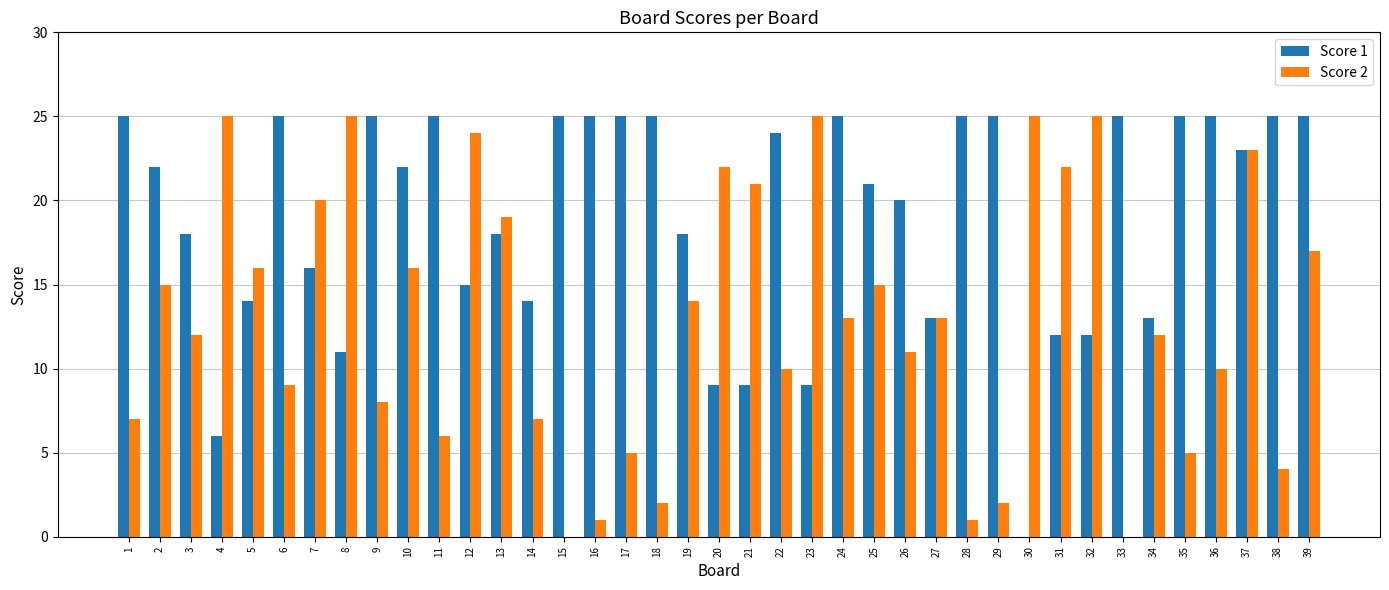

Reading left to right, list all the values displayed in this chart.

Score 1: 1=25	2=22	3=18	4=6	5=14	6=25	7=16	8=11	9=25	10=22	11=25	12=15	13=18	14=14	15=25	16=25	17=25	18=25	19=18	20=9	21=9	22=24	23=9	24=25	25=21	26=20	27=13	28=25	29=25	30=0	31=12	32=12	33=25	34=13	35=25	36=25	37=23	38=25	39=25
Score 2: 1=7	2=15	3=12	4=25	5=16	6=9	7=20	8=25	9=8	10=16	11=6	12=24	13=19	14=7	15=0	16=1	17=5	18=2	19=14	20=22	21=21	22=10	23=25	24=13	25=15	26=11	27=13	28=1	29=2	30=25	31=22	32=25	33=0	34=12	35=5	36=10	37=23	38=4	39=17